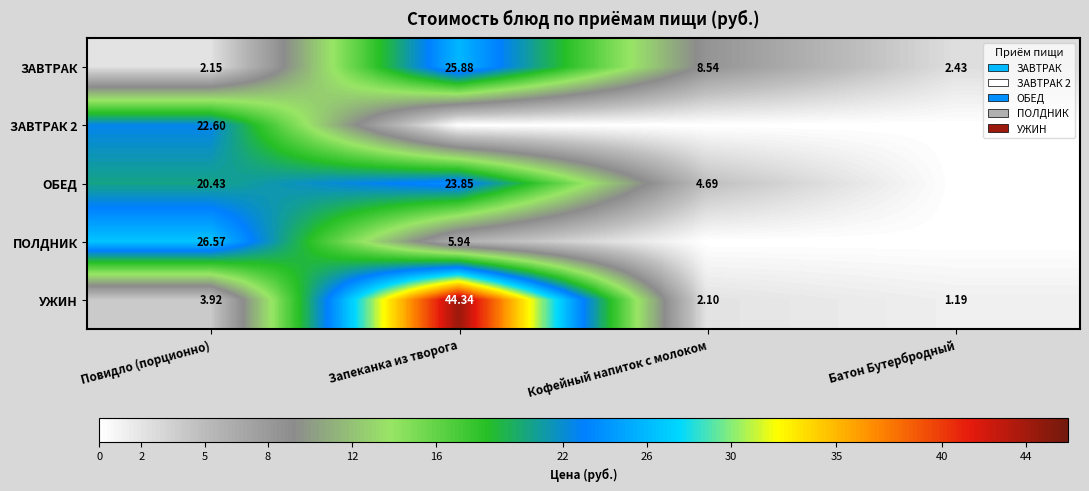

The УЖИН series shows 29.5 at Запеканка из творога. True or false?

False